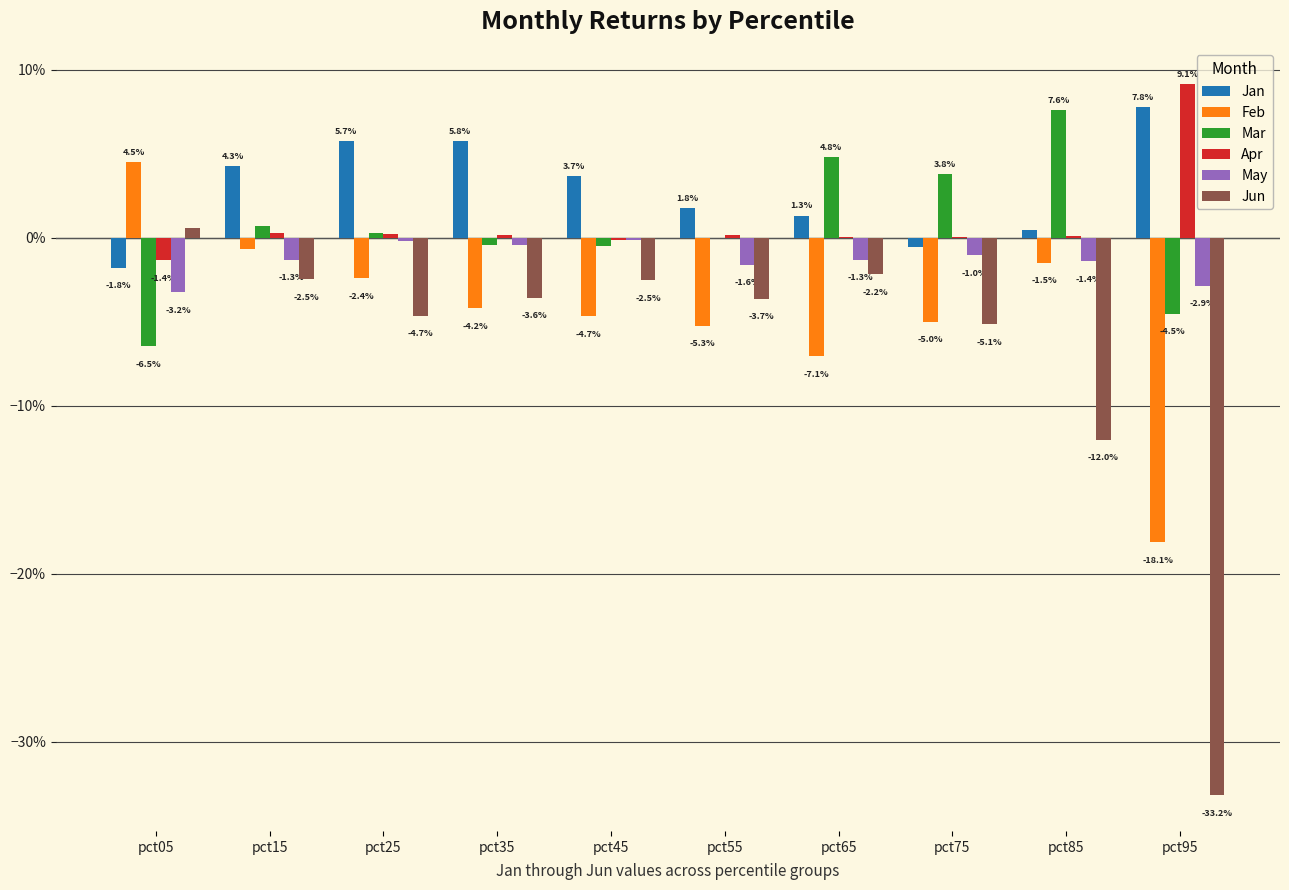

Does the chart contain stacked bars?

No